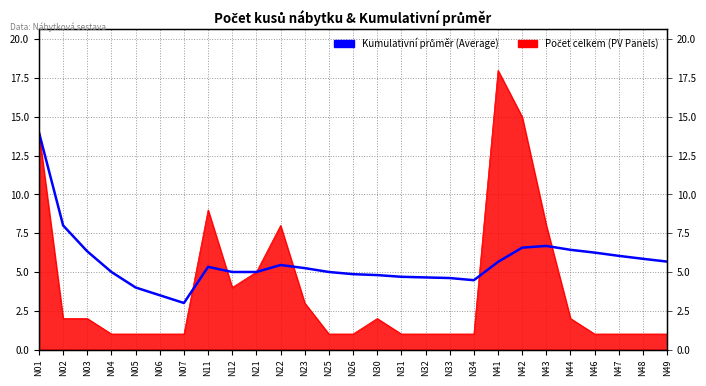

Reading left to right, transcribe all the data shown in this chart.

14.0	8.0	6.3	5.0	4.0	3.5	3.0	5.3	5.0	5.0	5.5	5.2	5.0	4.9	4.8	4.7	4.7	4.6	4.5	5.7	6.6	6.7	6.4	6.2	6.0	5.8	5.7